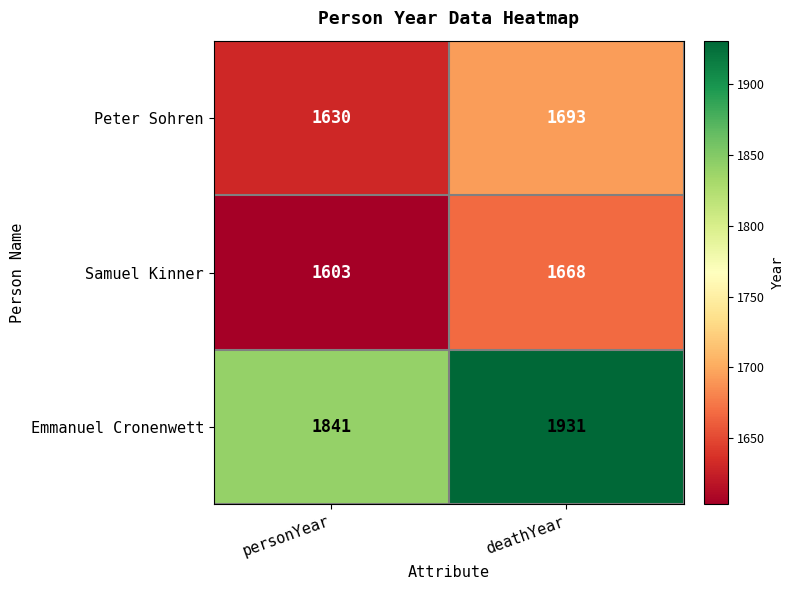

Reading right to left, what are all the values shown in this chart?

Peter Sohren: 1693	1630
Samuel Kinner: 1668	1603
Emmanuel Cronenwett: 1931	1841